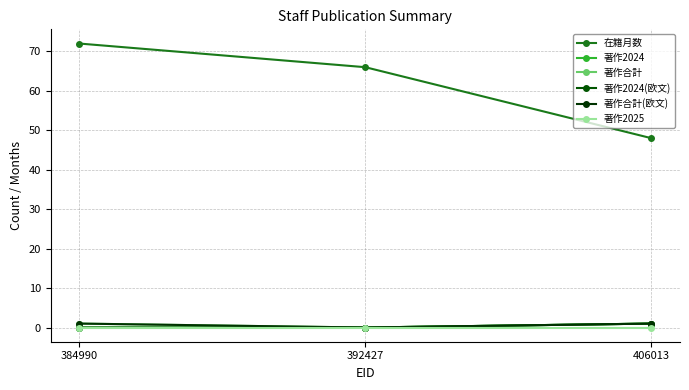

Is this an area chart (filled region under the line)?

No